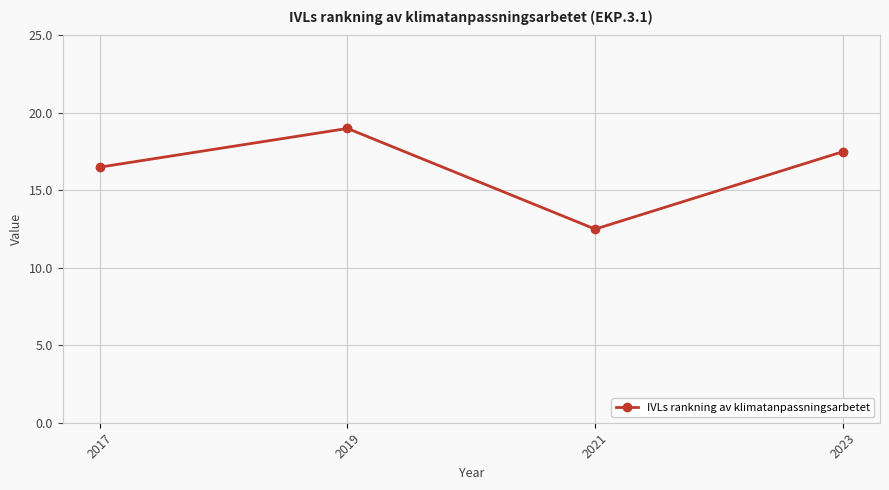

Reading left to right, what are all the values shown in this chart?

16.5	19.0	12.5	17.5